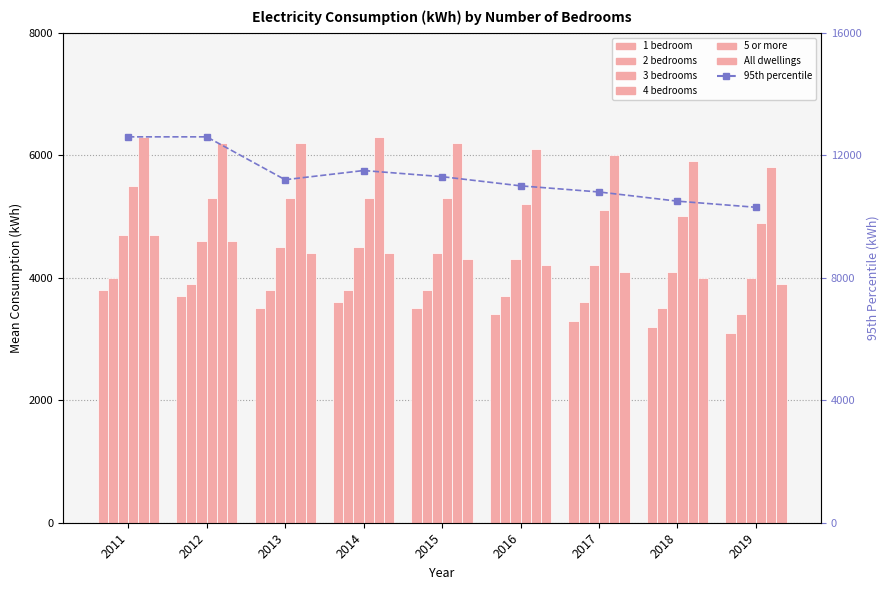

Between 2011 and 2018, which series saw the biggest shift?

All dwellings